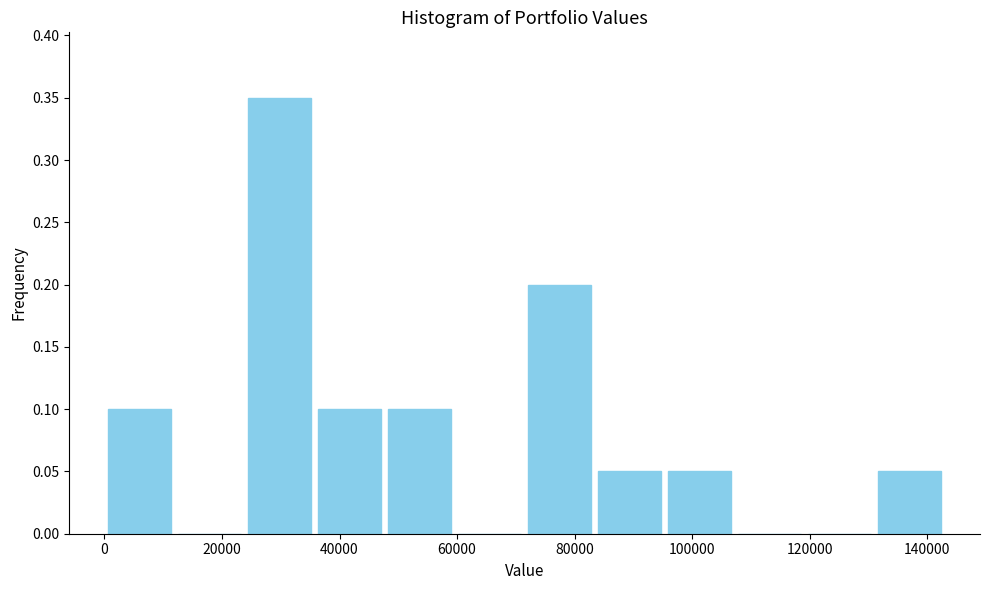

Reading left to right, list every bar in this chart as the range it spans on the x-axis followed by its height. Neither the bar edges nor the heights are printed on the chart, so give them approximately, as read against the axes.

0 to 12000: 0.10
12000 to 24000: 0
24000 to 36000: 0.35
36000 to 48000: 0.10
48000 to 60000: 0.10
60000 to 72000: 0
72000 to 84000: 0.20
84000 to 96000: 0.05
96000 to 108000: 0.05
108000 to 120000: 0
120000 to 132000: 0
132000 to 144000: 0.05